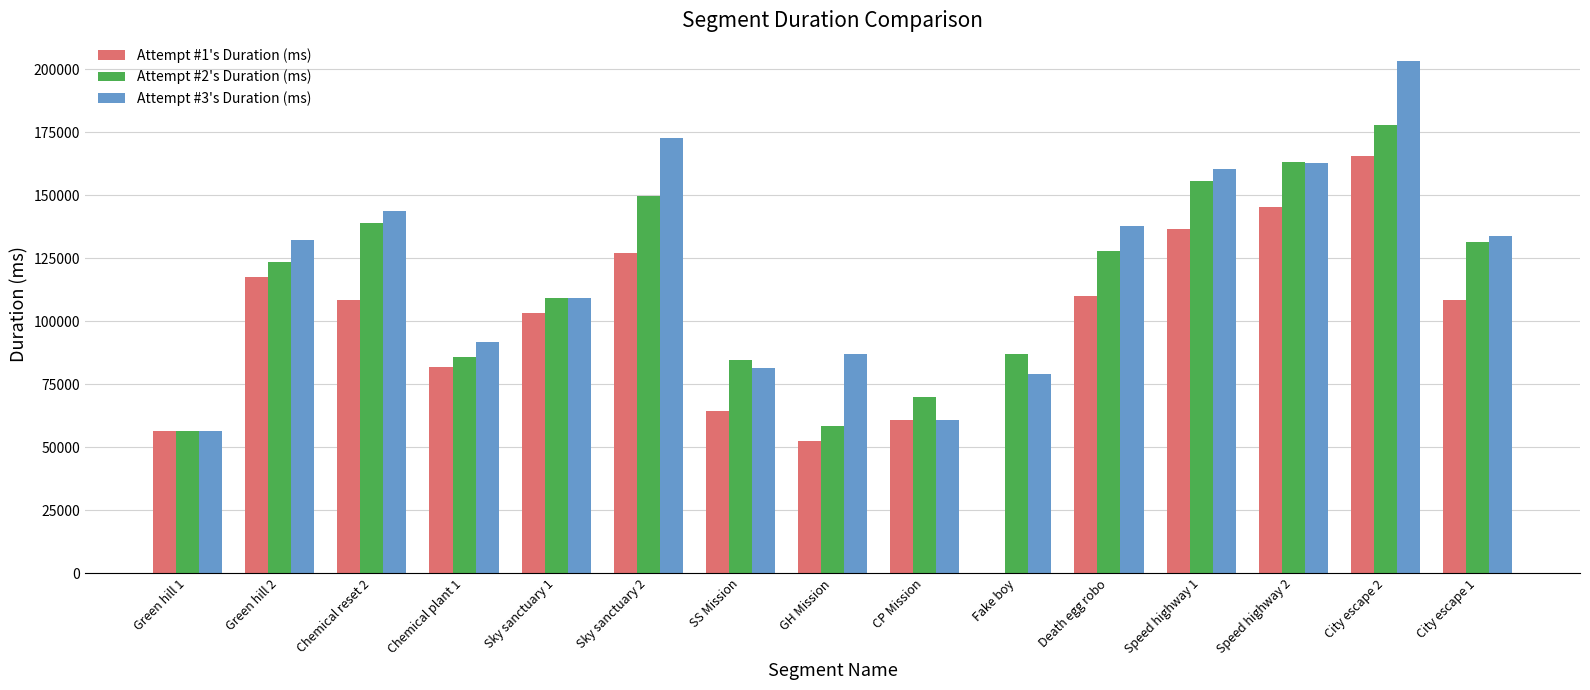

Which series changed the most between Sky sanctuary 2 and CP Mission?

Attempt #3's Duration (ms)